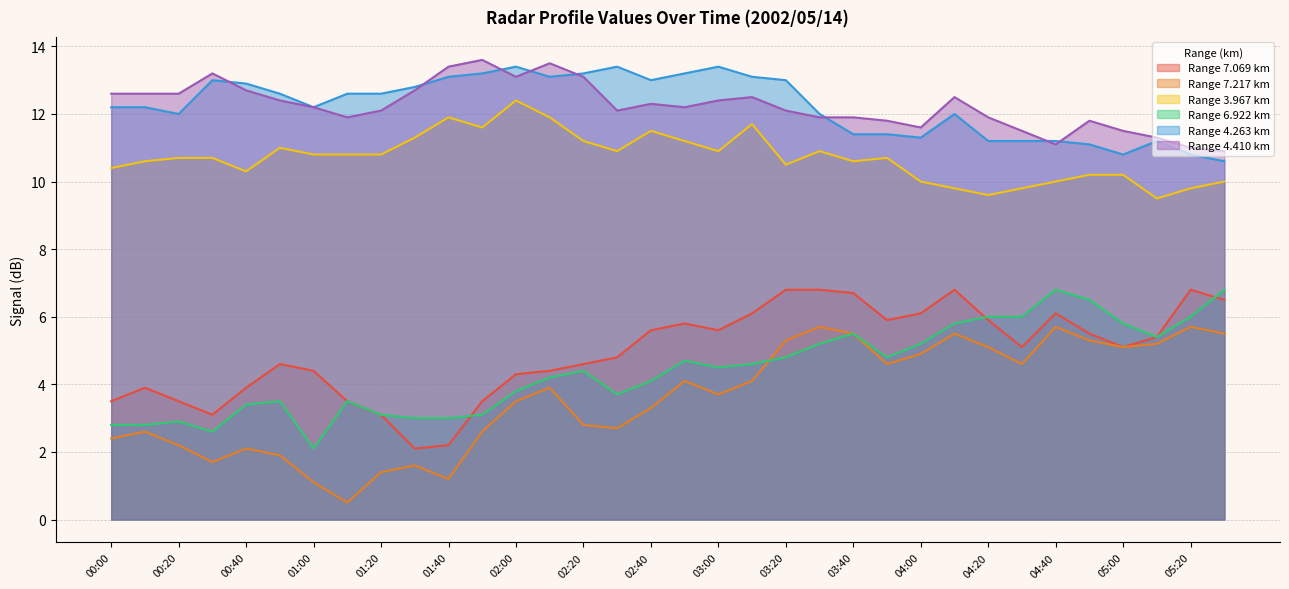

What is the value of the 7.069 point at the 3rd from the left?

3.5